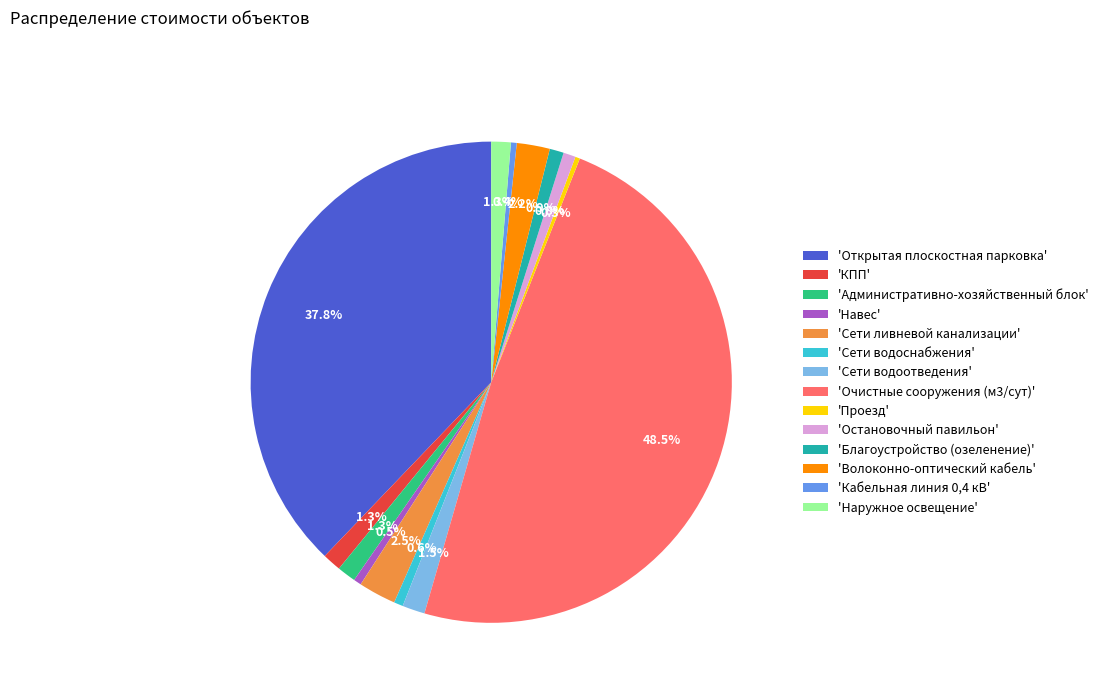

To the nearest percent, what is the average slice percentage?

7%